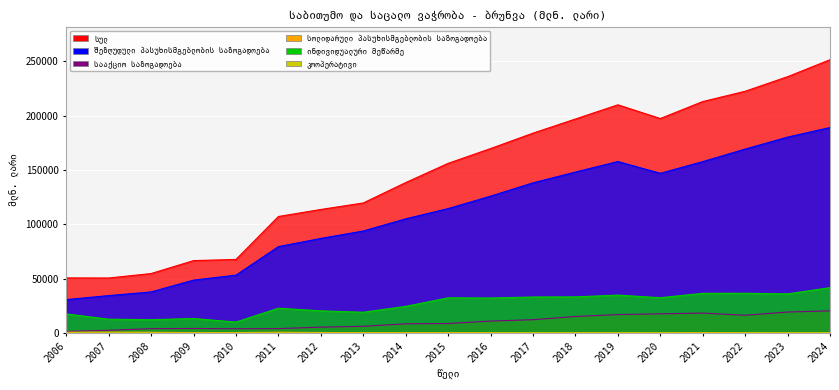

Which label corresponds to the smallest value in the chart?

2009